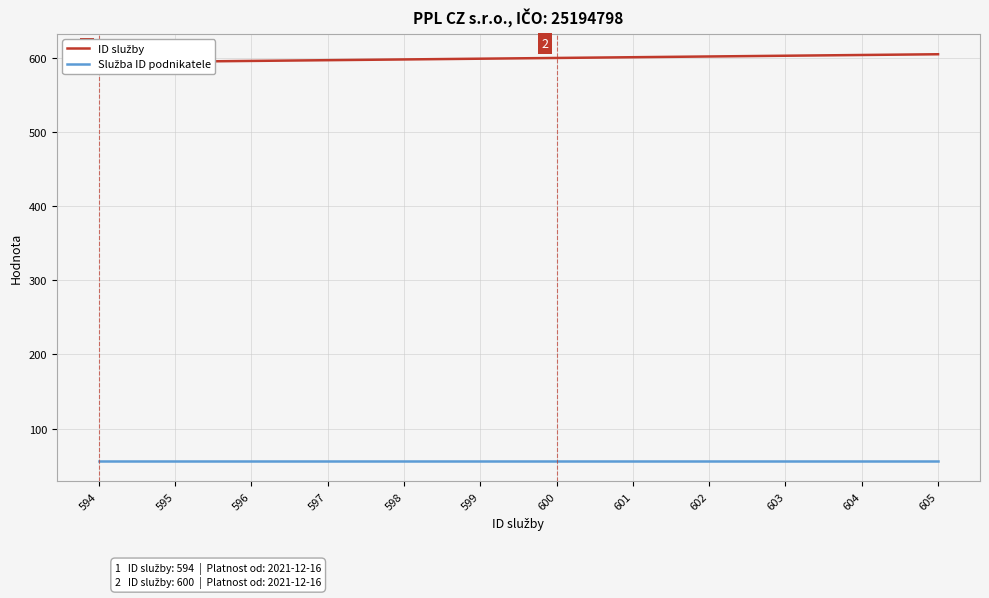

The Služba ID podnikatele series shows 97 at 600. True or false?

False